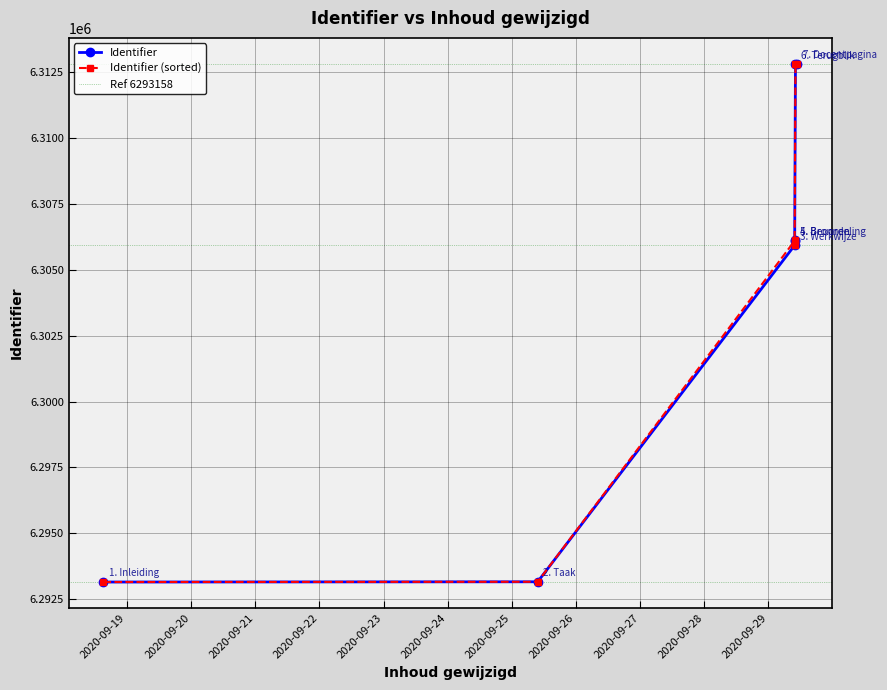

How many values are below 6306090?

3